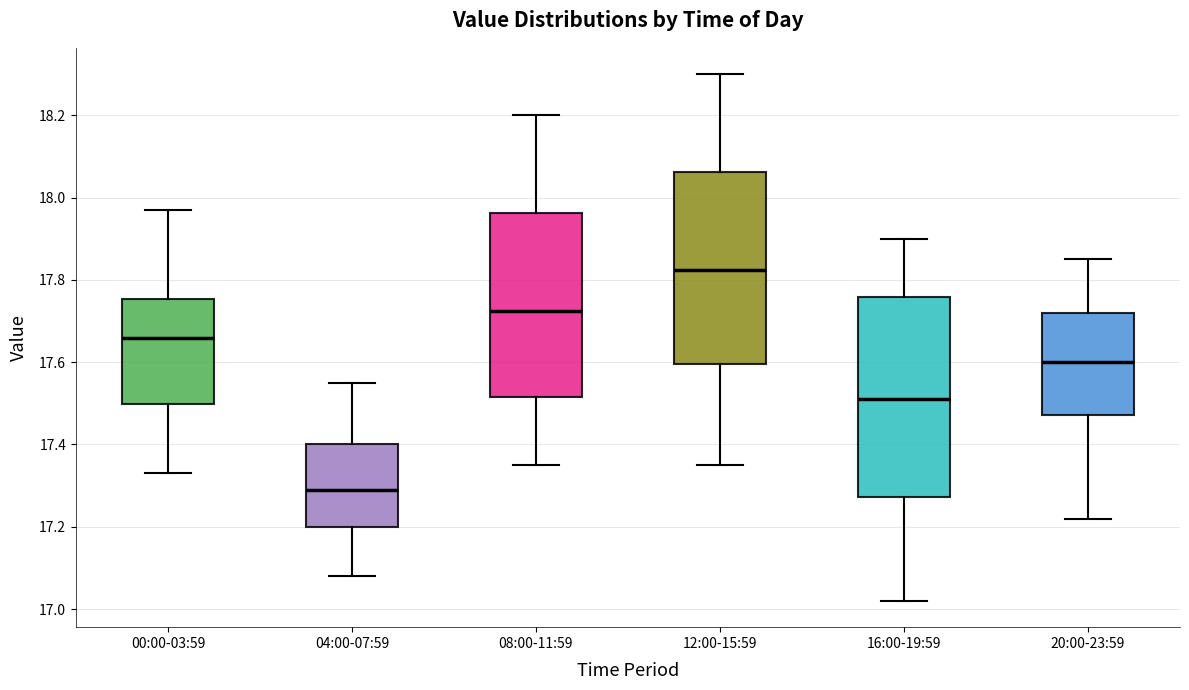

Reading left to right, transcribe this box plot: for each box, give where its median line is, the range the box spans, and where its two whiskers end, as read against the y-axis. The values are not printed on the chart, so give them approximately, as read against the axis.

00:00-03:59: median 17.66, box 17.50 to 17.76, whiskers 17.34 to 17.98
04:00-07:59: median 17.30, box 17.20 to 17.40, whiskers 17.08 to 17.56
08:00-11:59: median 17.72, box 17.52 to 17.96, whiskers 17.36 to 18.20
12:00-15:59: median 17.82, box 17.60 to 18.06, whiskers 17.36 to 18.30
16:00-19:59: median 17.52, box 17.28 to 17.76, whiskers 17.02 to 17.90
20:00-23:59: median 17.60, box 17.48 to 17.72, whiskers 17.22 to 17.86